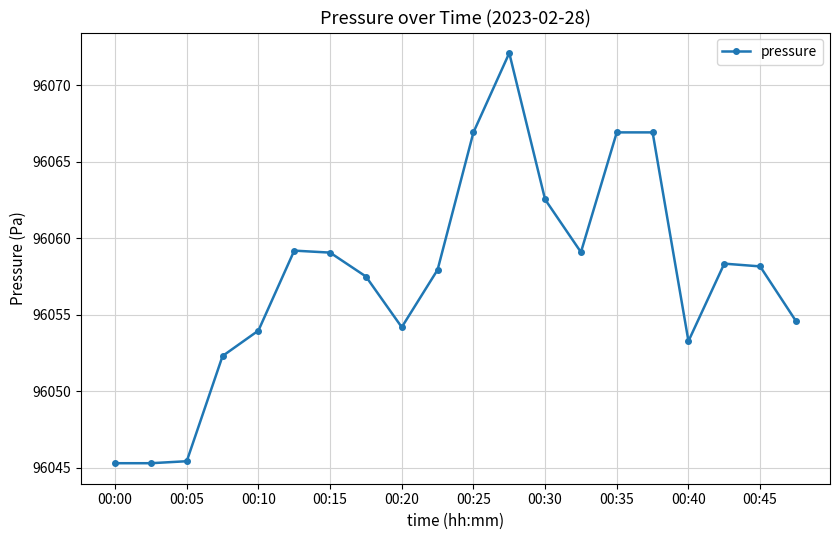

What is the greatest value displayed?

96072.1